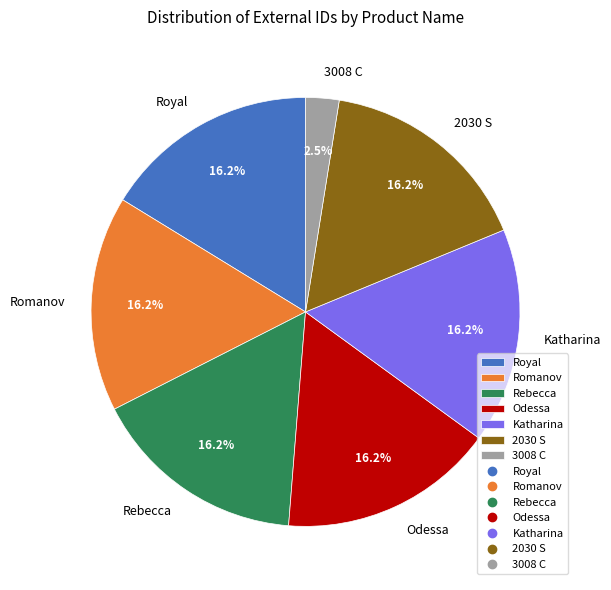

Which category has the smallest portion of the pie?

3008 C